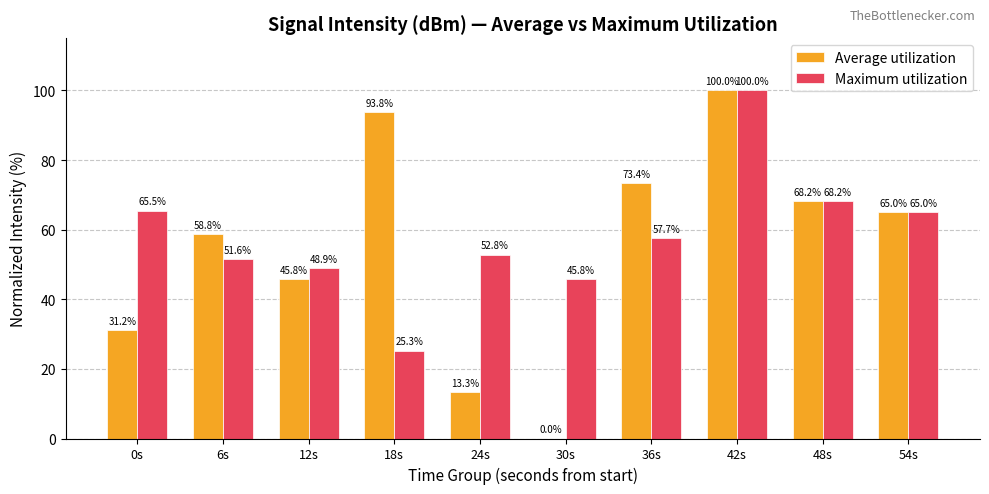

Does the chart contain stacked bars?

No